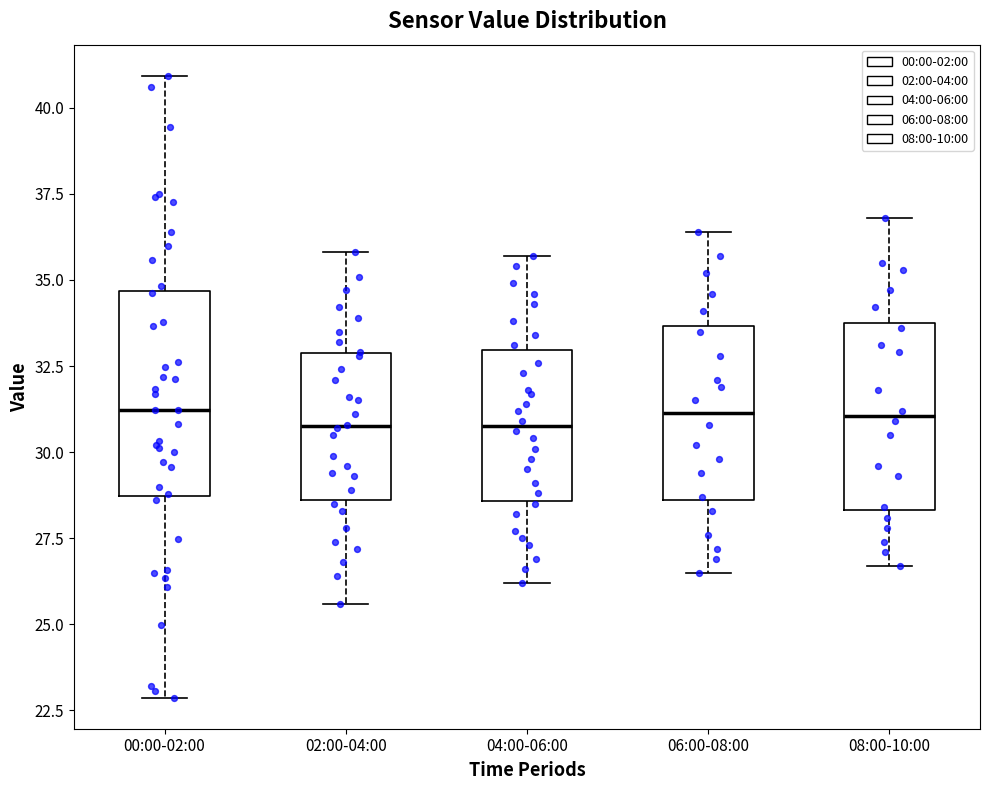

Where is the lower edge of the box for 02:00-04:00 on the y-axis? The values are not printed on the chart, so give them approximately, as read against the axis.

28.5